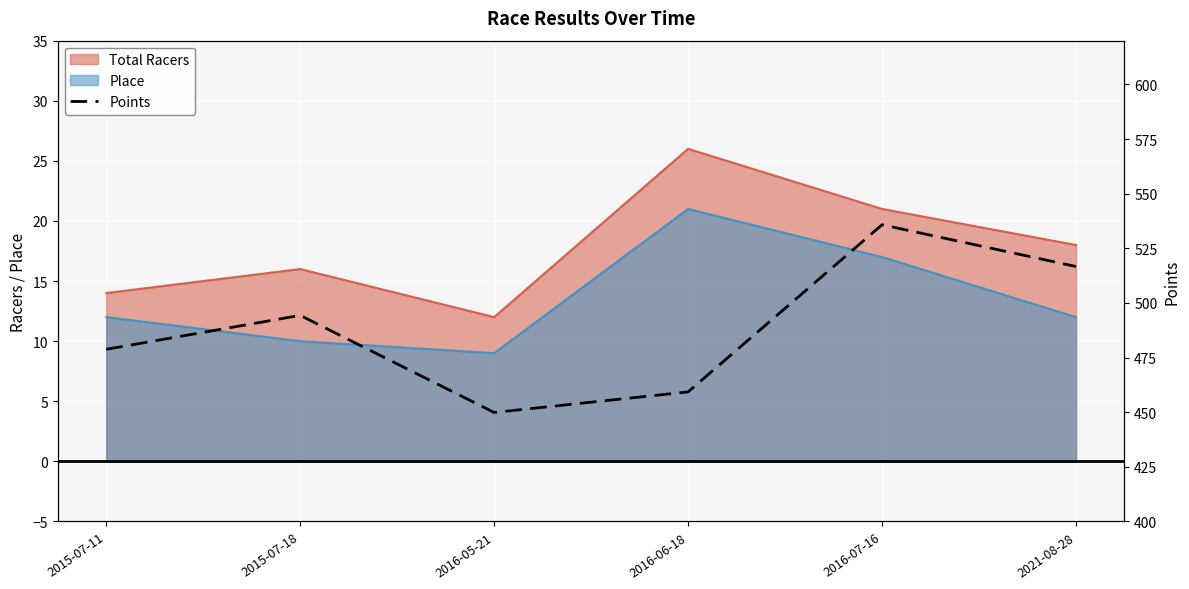

What is the average value?

489.1